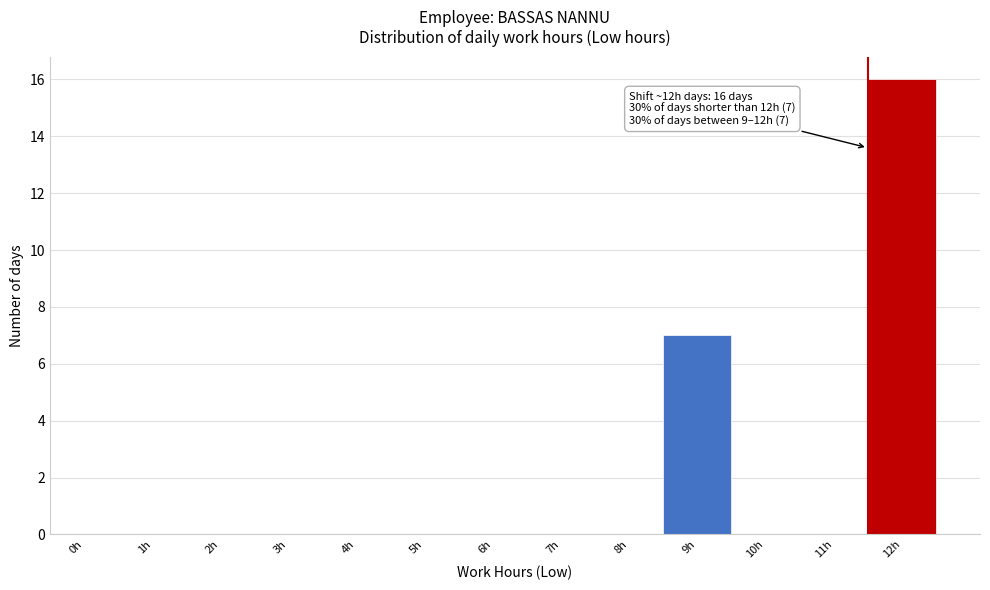

Reading left to right, extract all data points from this chart.

0h=0	1h=0	2h=0	3h=0	4h=0	5h=0	6h=0	7h=0	8h=0	9h=7	10h=0	11h=0	12h=16